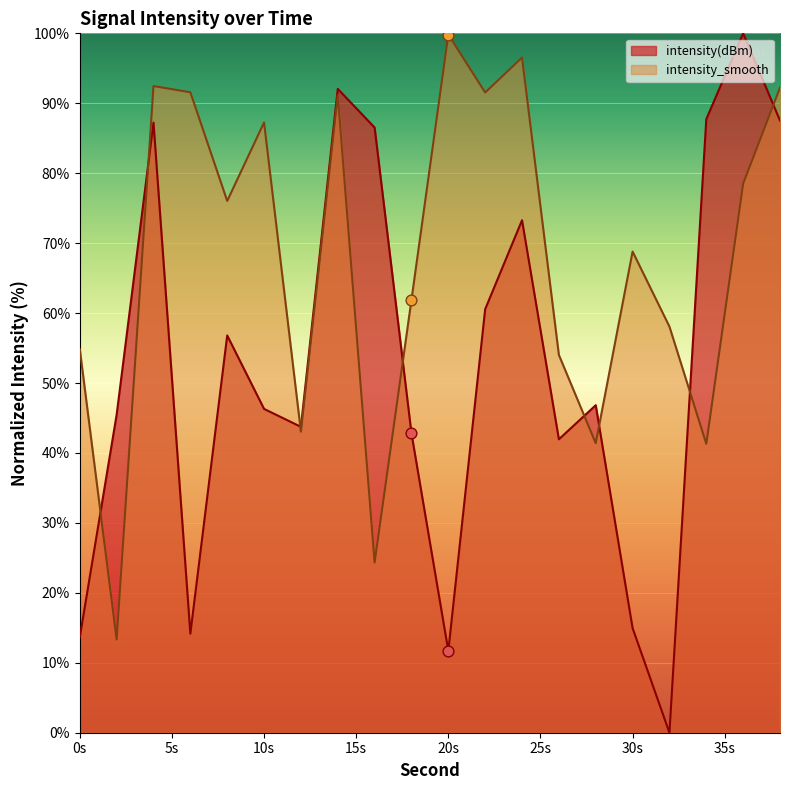

At which category is the sum across all series the highest?

14